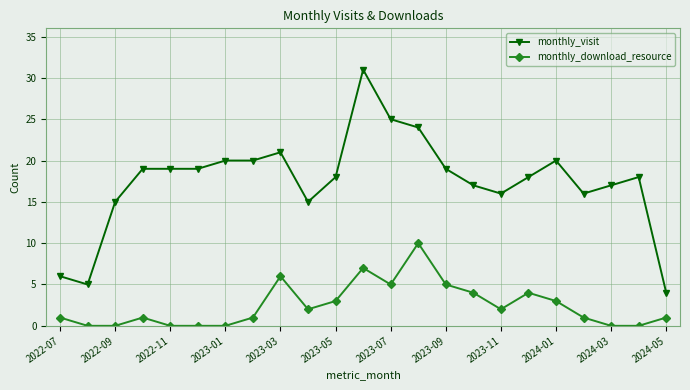

At how many categories does at least one series exceed 26?

1